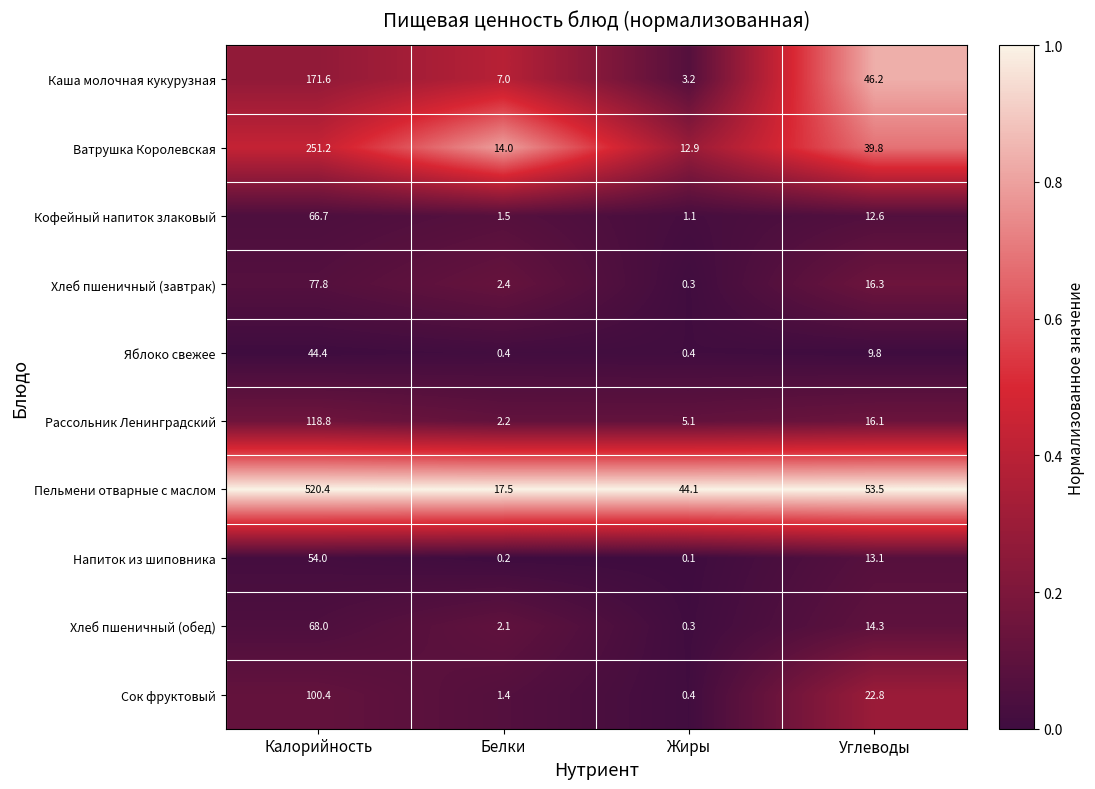

Where is Кофейный напиток злаковый nearest to the value 33?

Углеводы